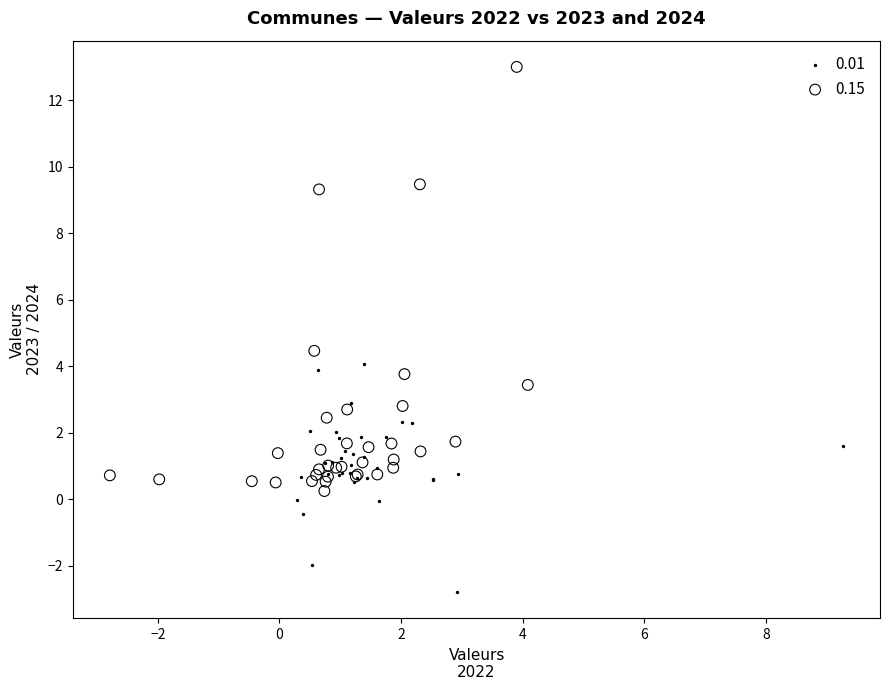

Which series has the widest spread of Y values?

0.15